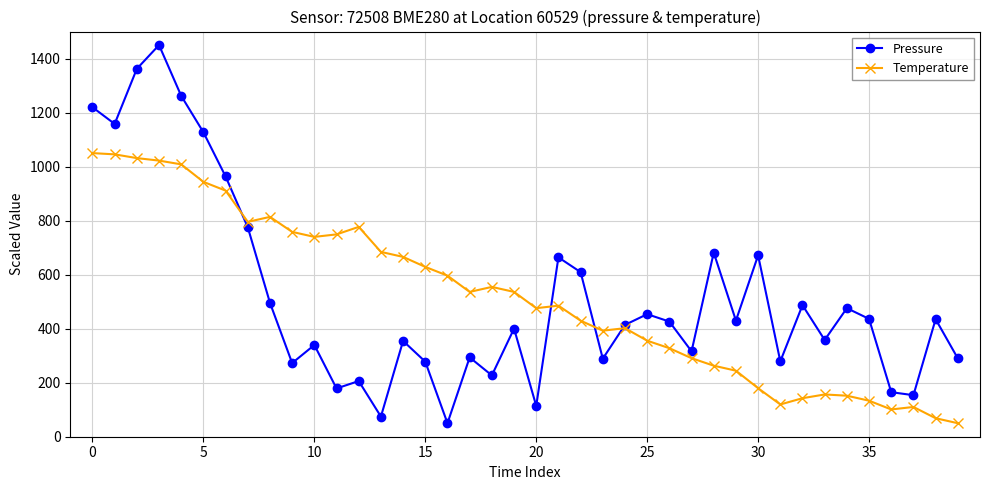

Which series ends up on top after the final intersection of Pressure and Temperature?

Pressure